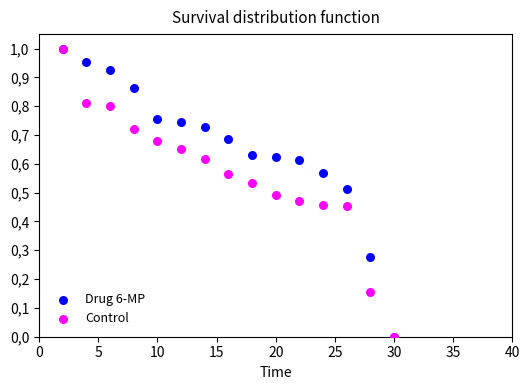

What are all the series names shown in the legend?

Drug 6-MP, Control